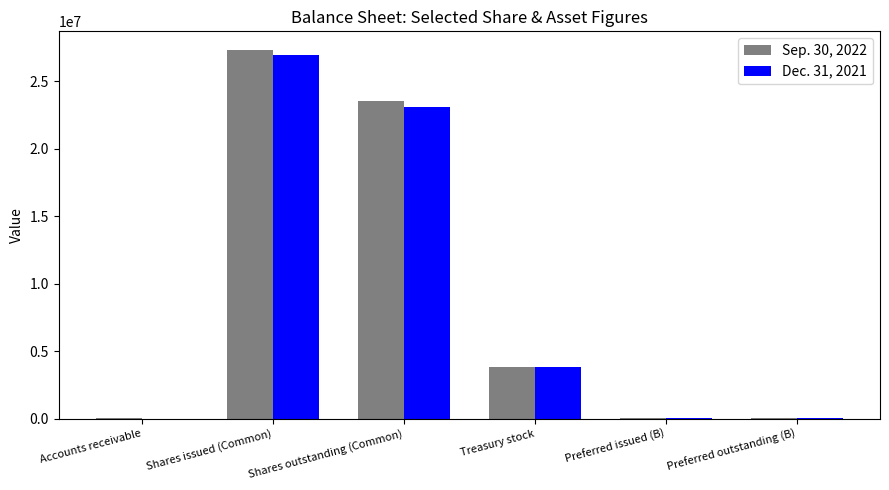

What is the total value across all series at Treasury stock?

7630000